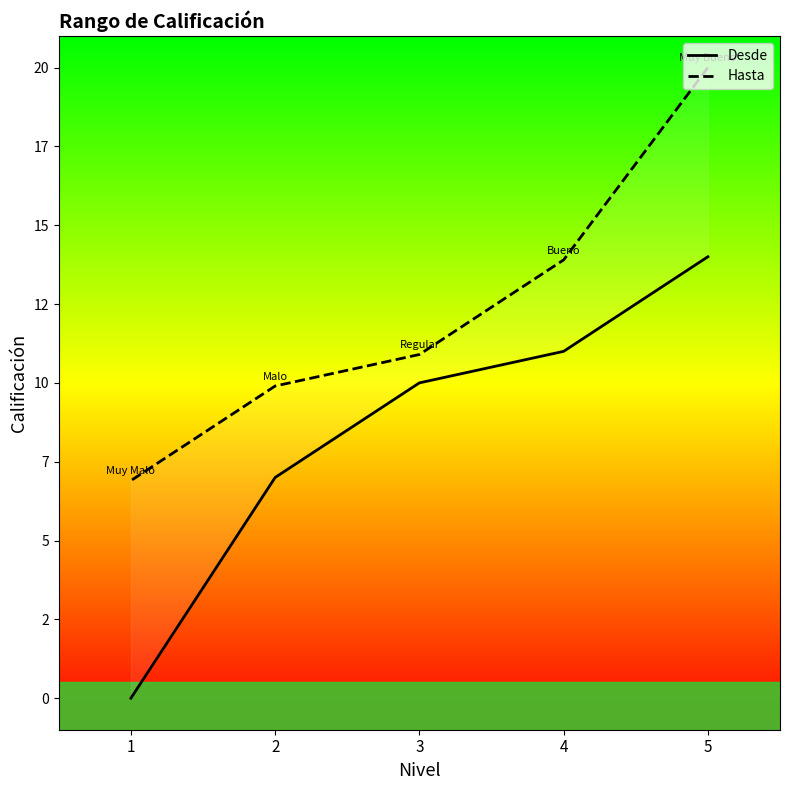

The value of Desde at 2 is 3.5. True or false?

False